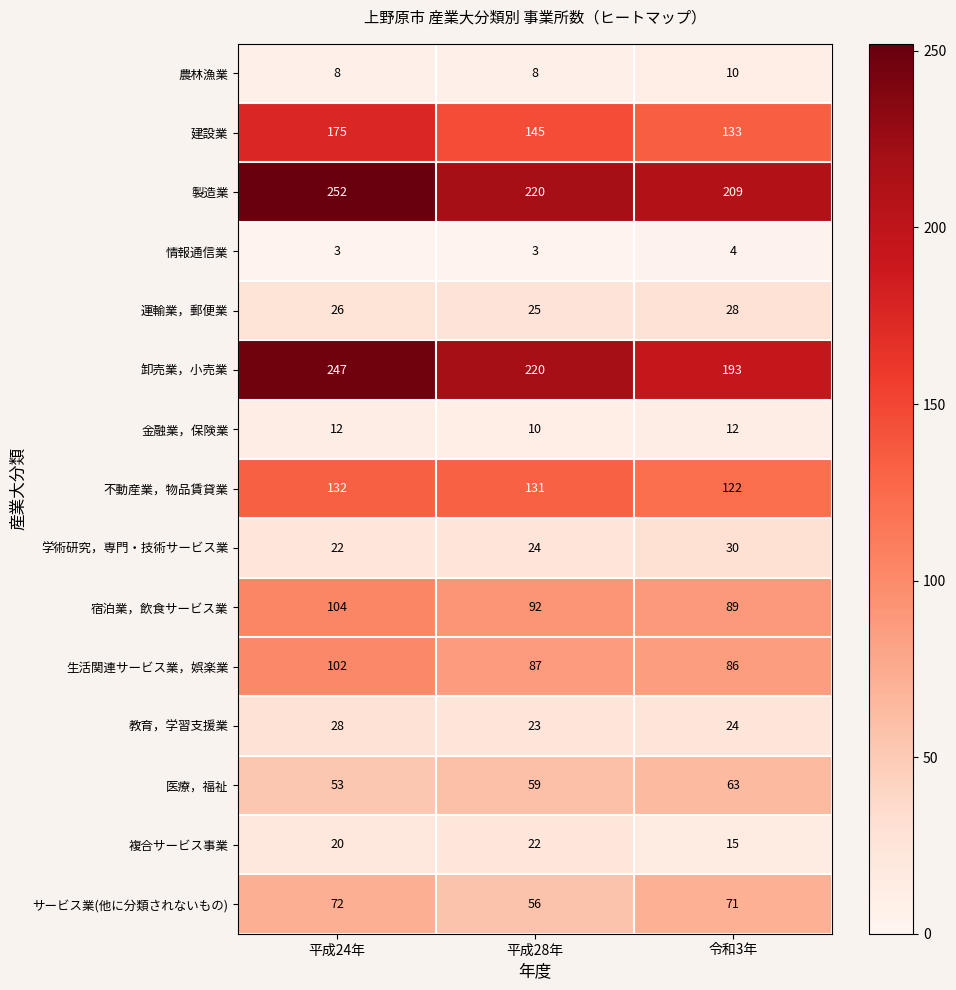

At which category is the sum across all series the highest?

平成24年